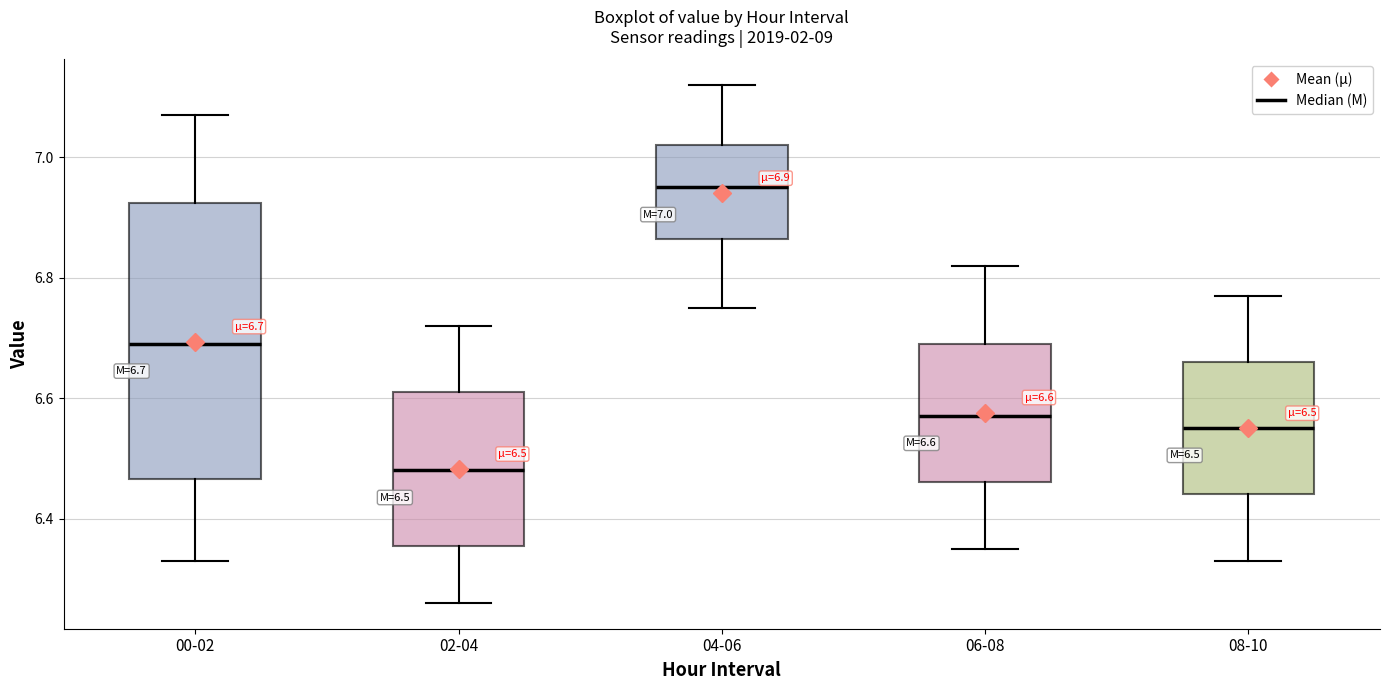

Which box has the lowest median line?

02-04